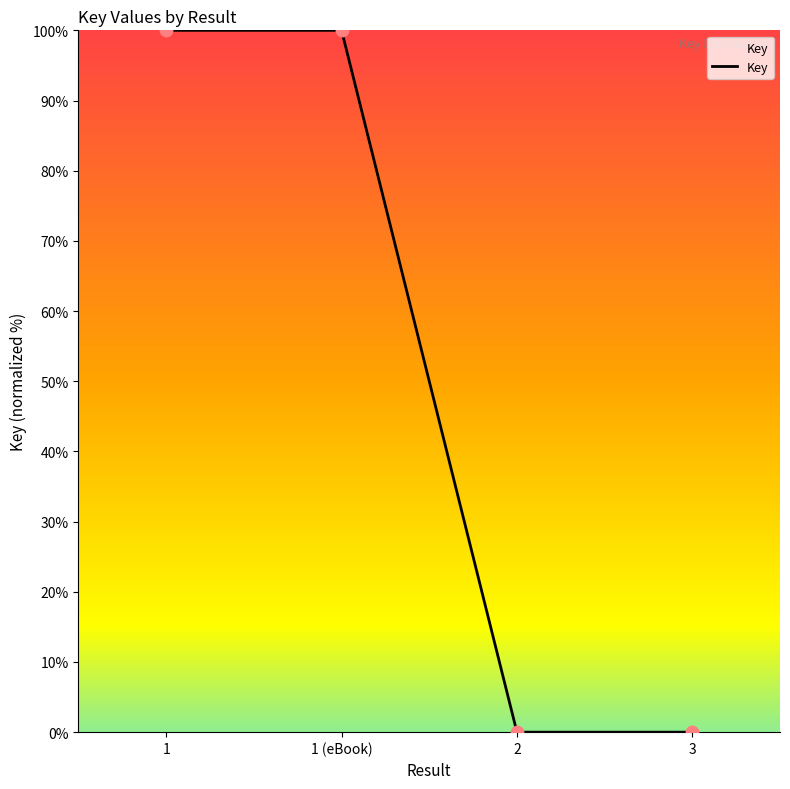

Approximately how many times larger is the value at 1 compared to 1 (eBook)?

1.0